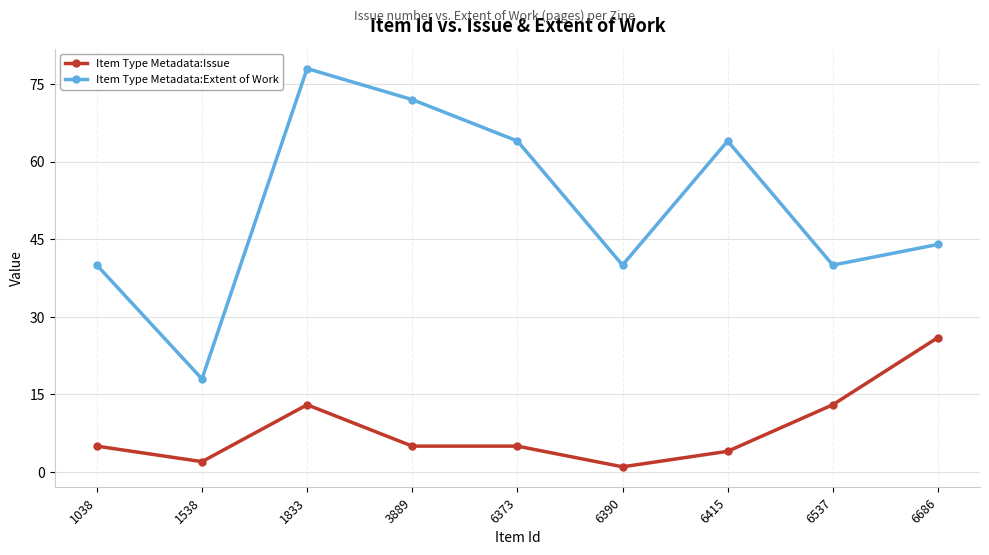

How many data points in Item Type Metadata:Extent of Work are less than 44?

4